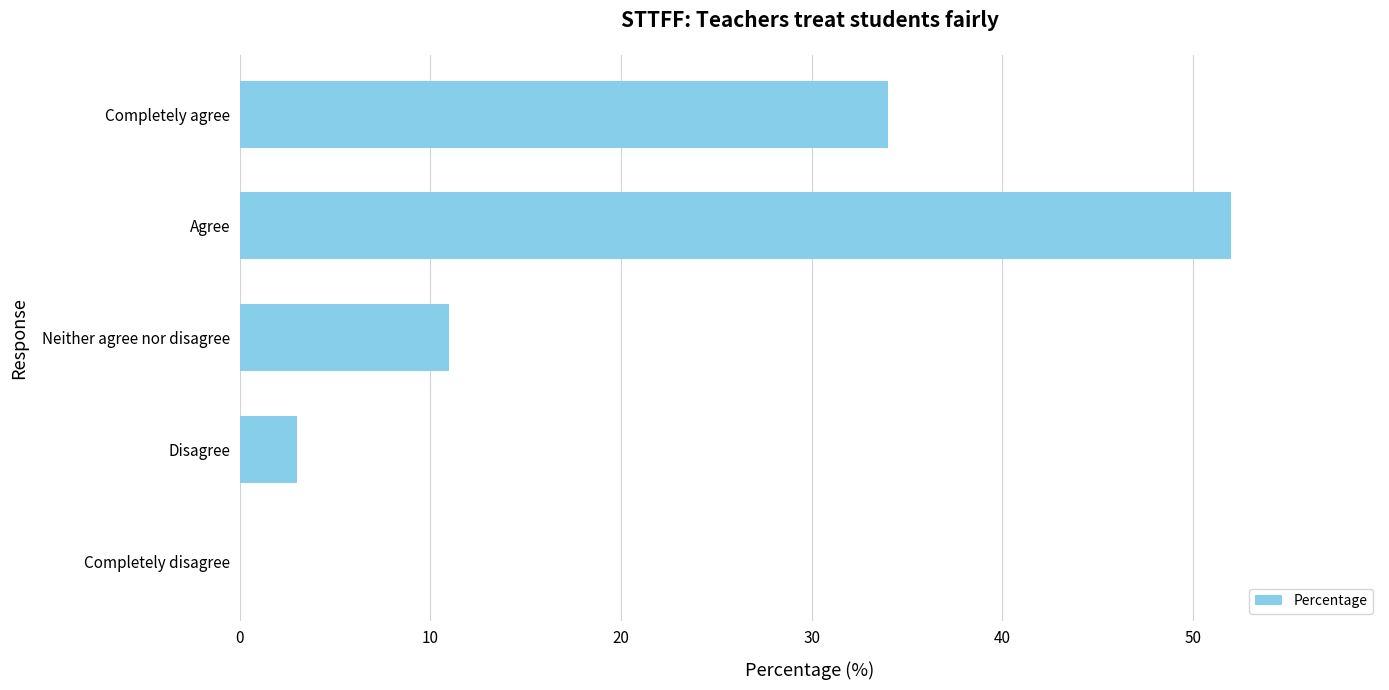

How many categories are shown in the chart?

5